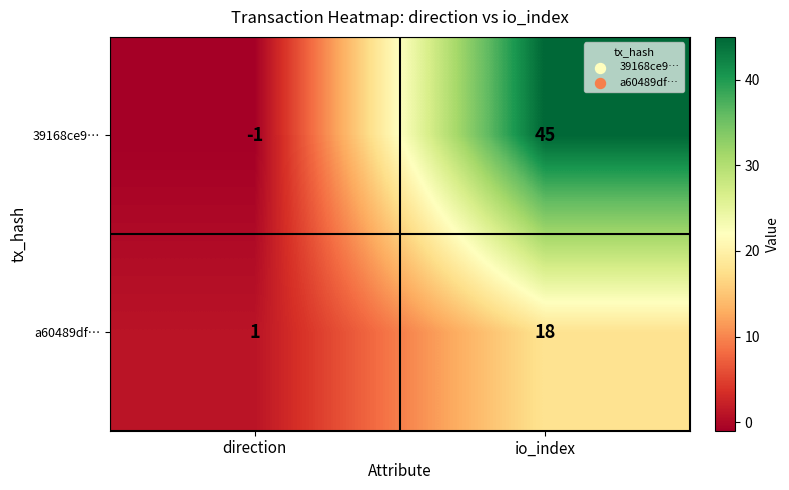

Rank the series by their average value, from lowest to highest.

a60489df…, 39168ce9…